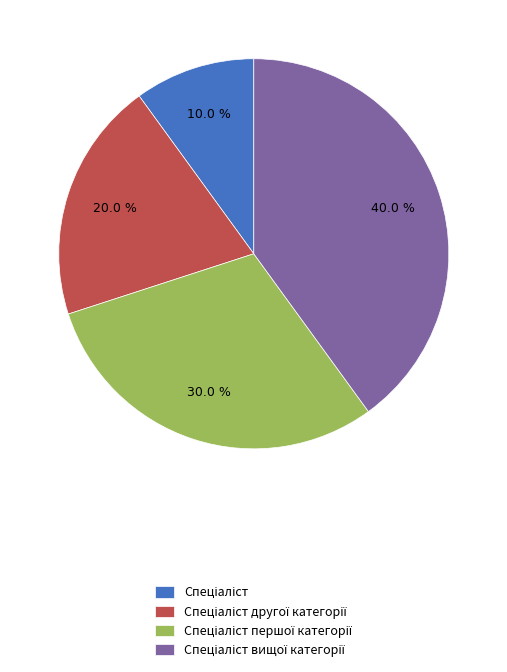

Is there a majority slice in this chart?

No